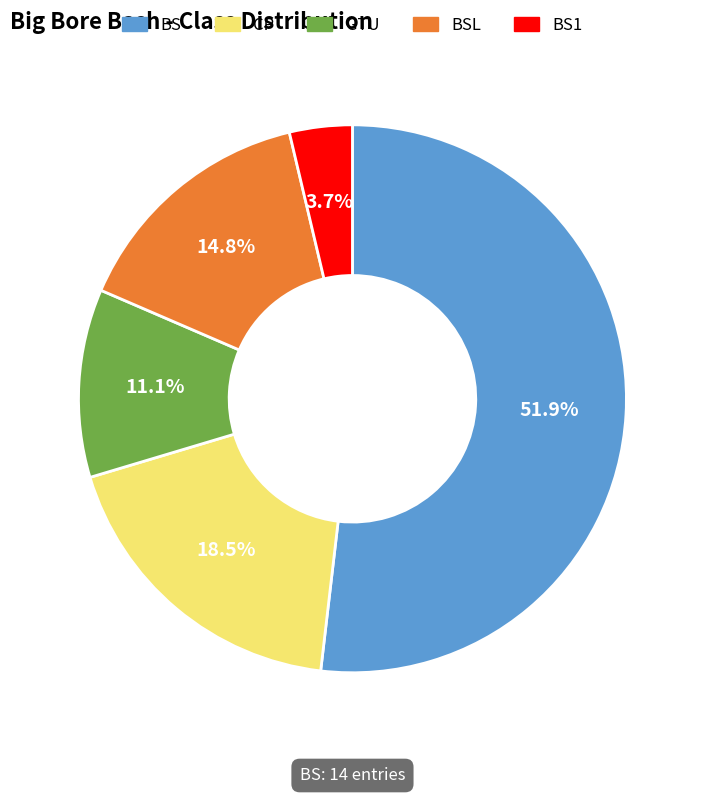

Count the number of slices in the pie.

5